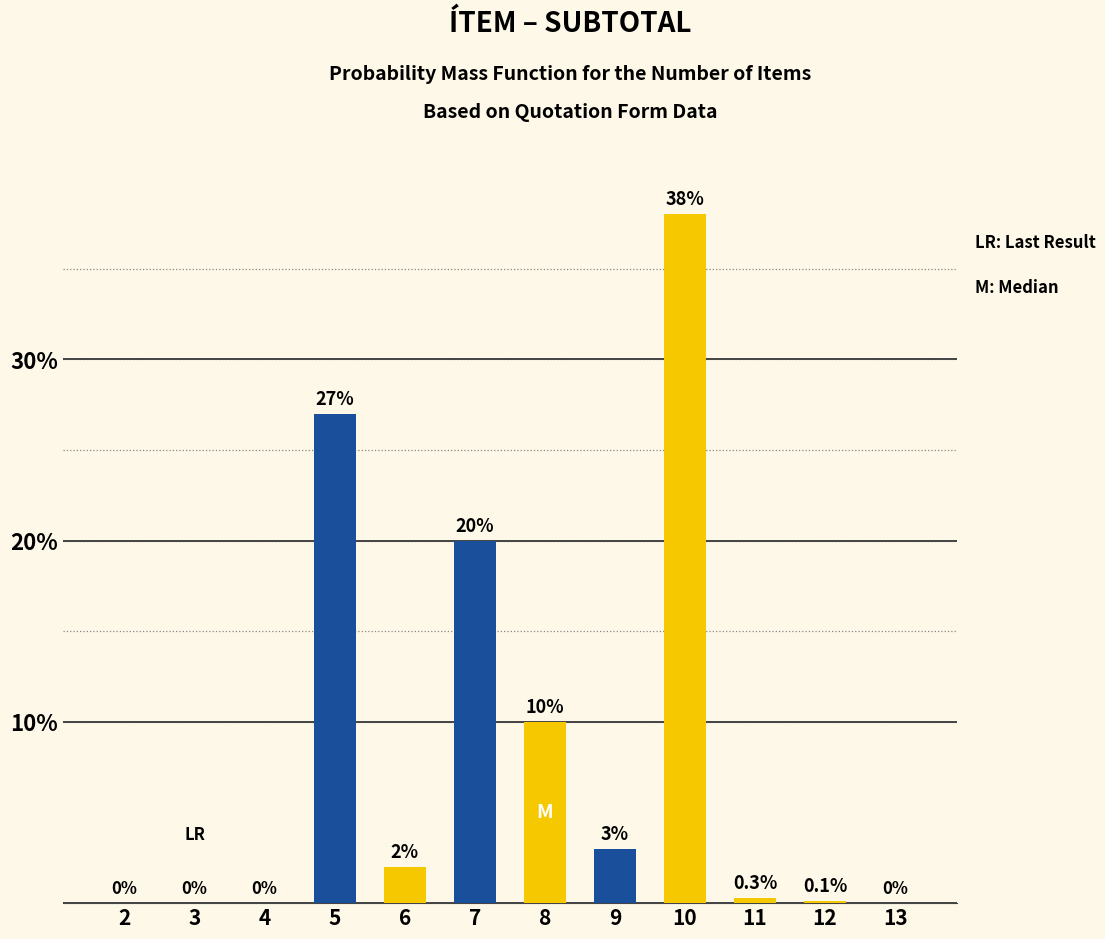

Are the bars horizontal?

No